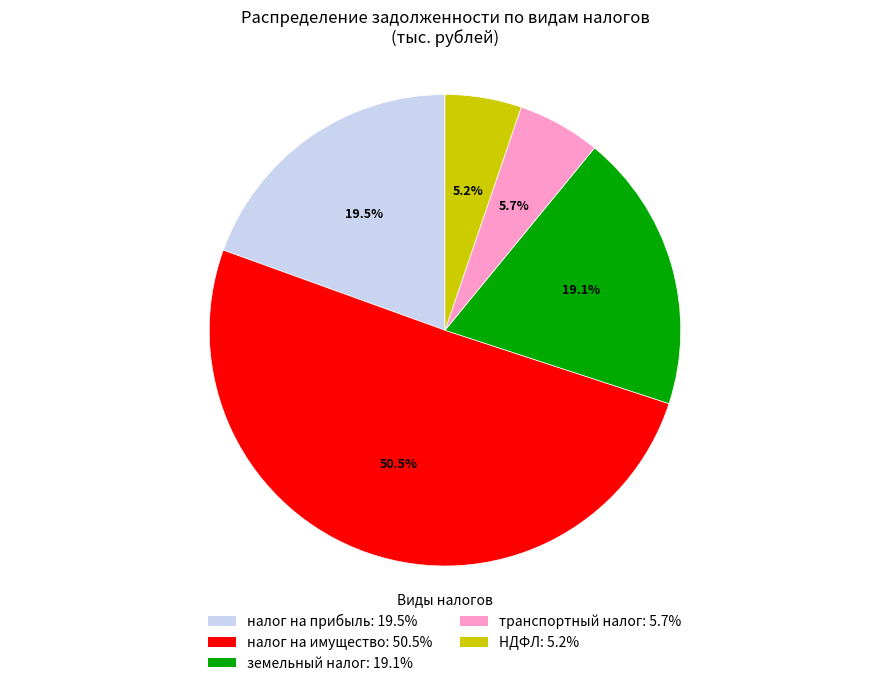

Which slice is the largest?

налог на имущество: 50.5%